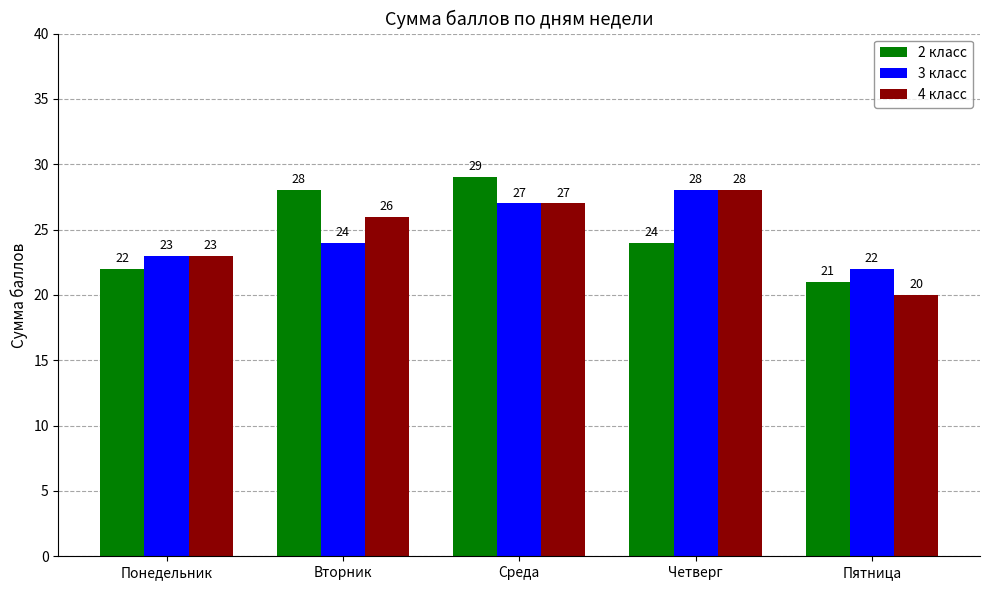

How many series are shown in this chart?

3